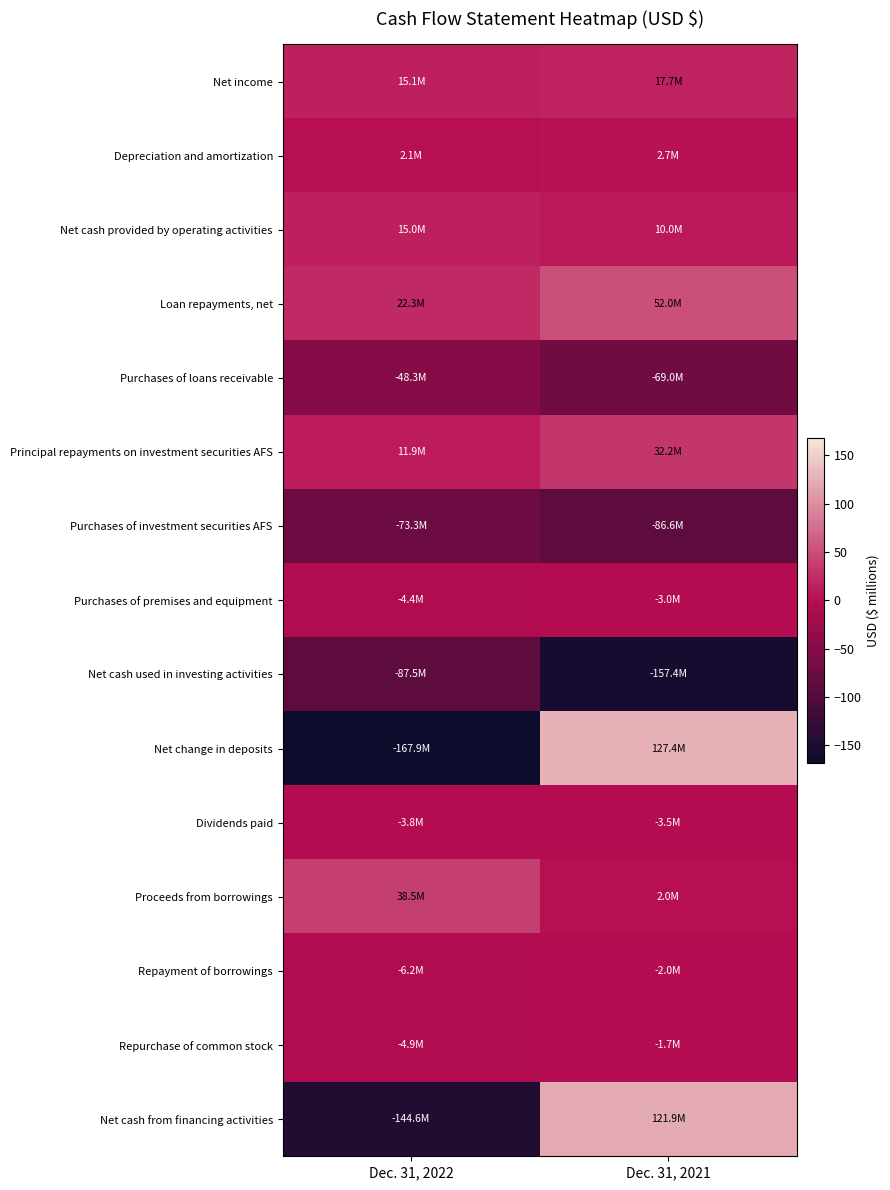

At how many categories does at least one series exceed 95?

1